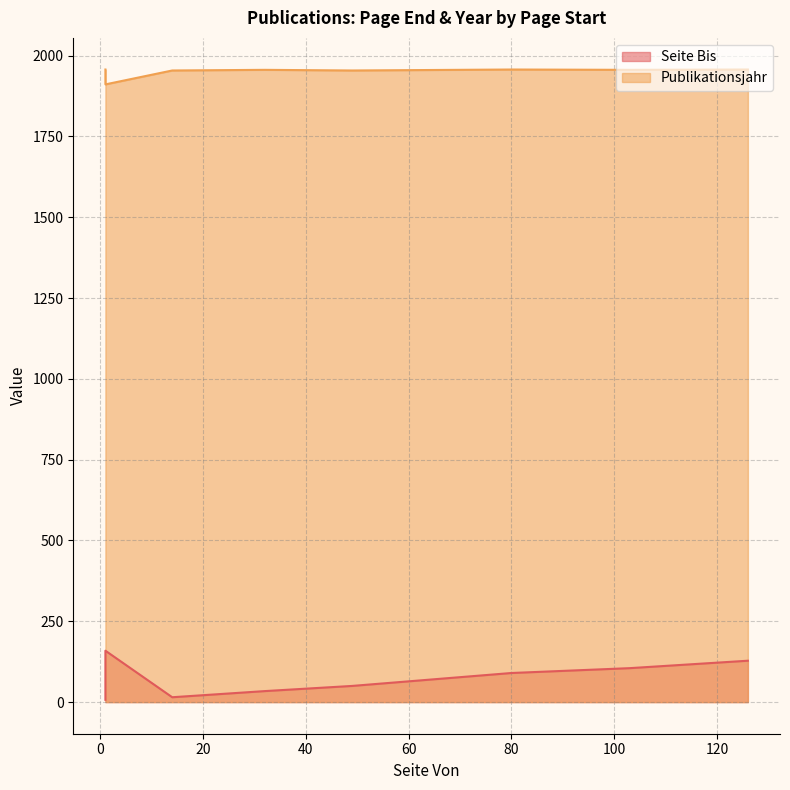

How many lines are shown in the chart?

2